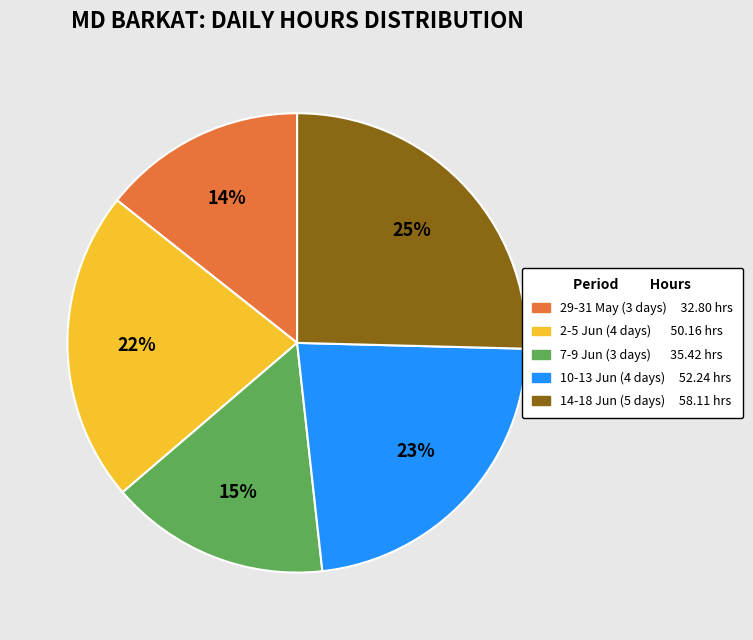

To the nearest percent, what is the difference between the largest and smallest slice percentages?

11%